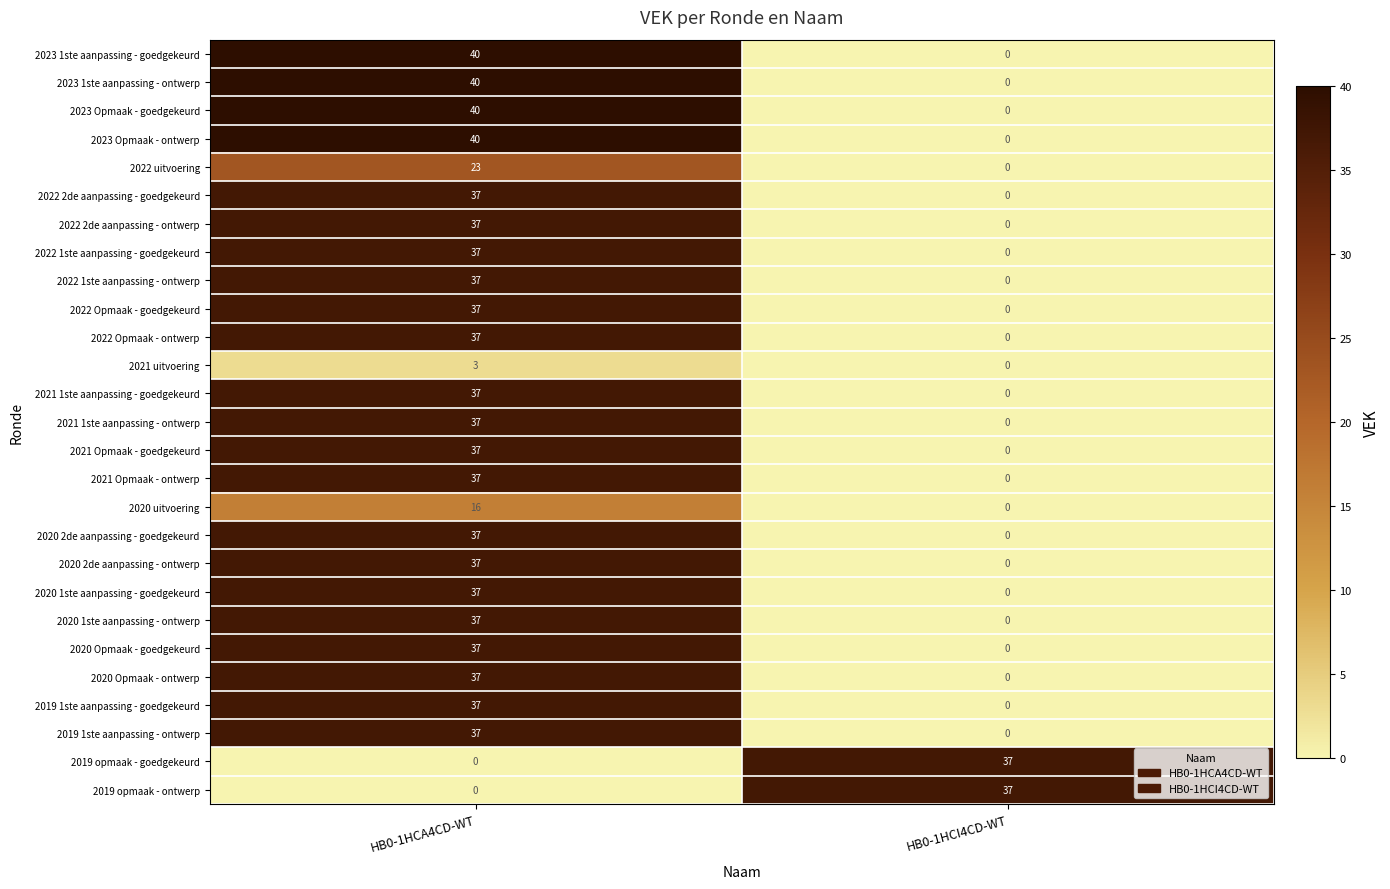

What is the sum of the 2020 Opmaak - goedgekeurd values at HB0-1HCI4CD-WT and HB0-1HCA4CD-WT?

37